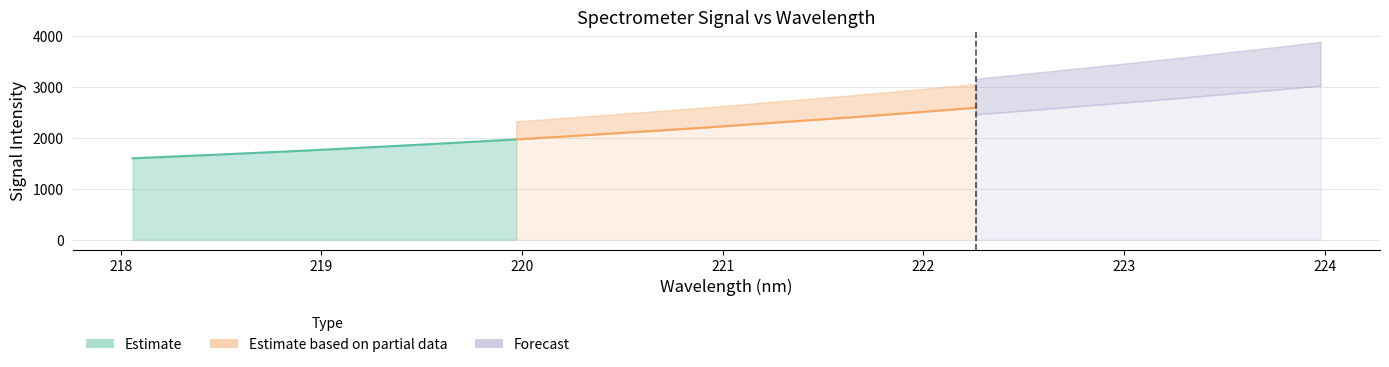

Does the chart display data point markers on the line(s)?

No